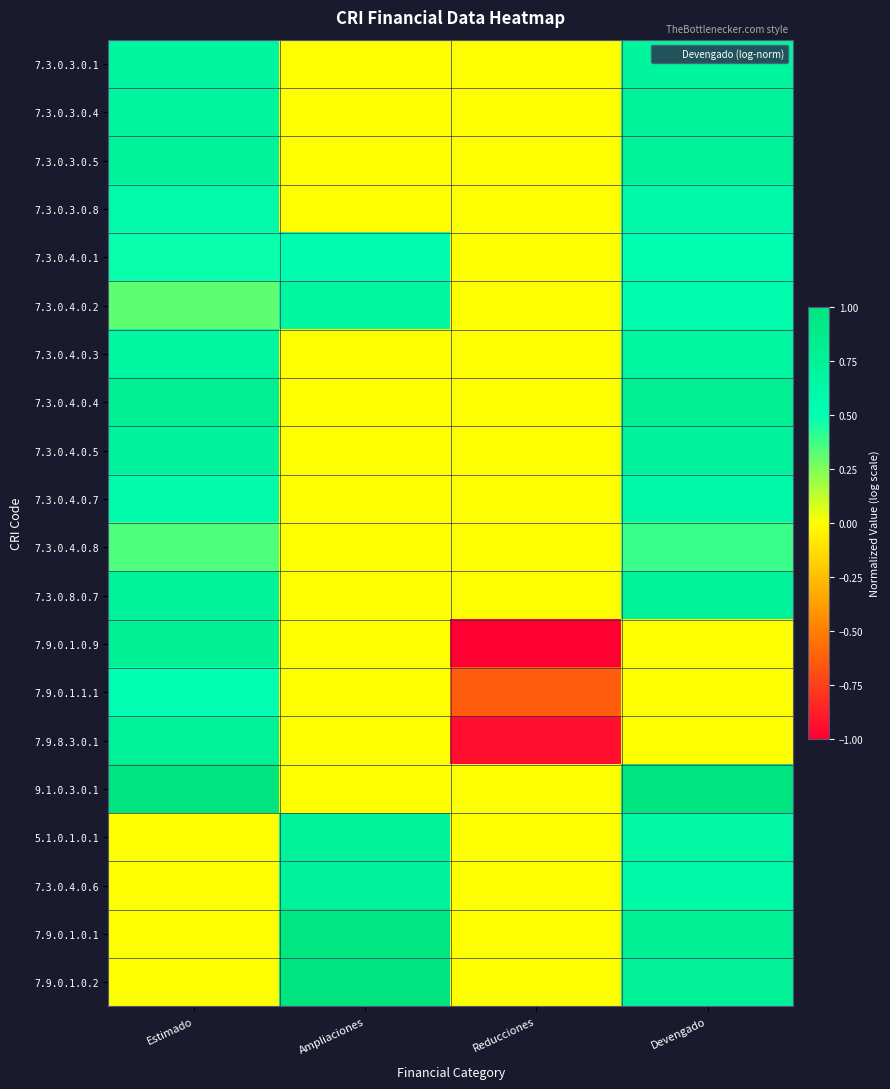

At Reducciones, list the series in order from smallest to largest.

7.9.0.1.0.9, 7.9.8.3.0.1, 7.9.0.1.1.1, 7.3.0.3.0.1, 7.3.0.3.0.4, 7.3.0.3.0.5, 7.3.0.3.0.8, 7.3.0.4.0.1, 7.3.0.4.0.2, 7.3.0.4.0.3, 7.3.0.4.0.4, 7.3.0.4.0.5, 7.3.0.4.0.7, 7.3.0.4.0.8, 7.3.0.8.0.7, 9.1.0.3.0.1, 5.1.0.1.0.1, 7.3.0.4.0.6, 7.9.0.1.0.1, 7.9.0.1.0.2